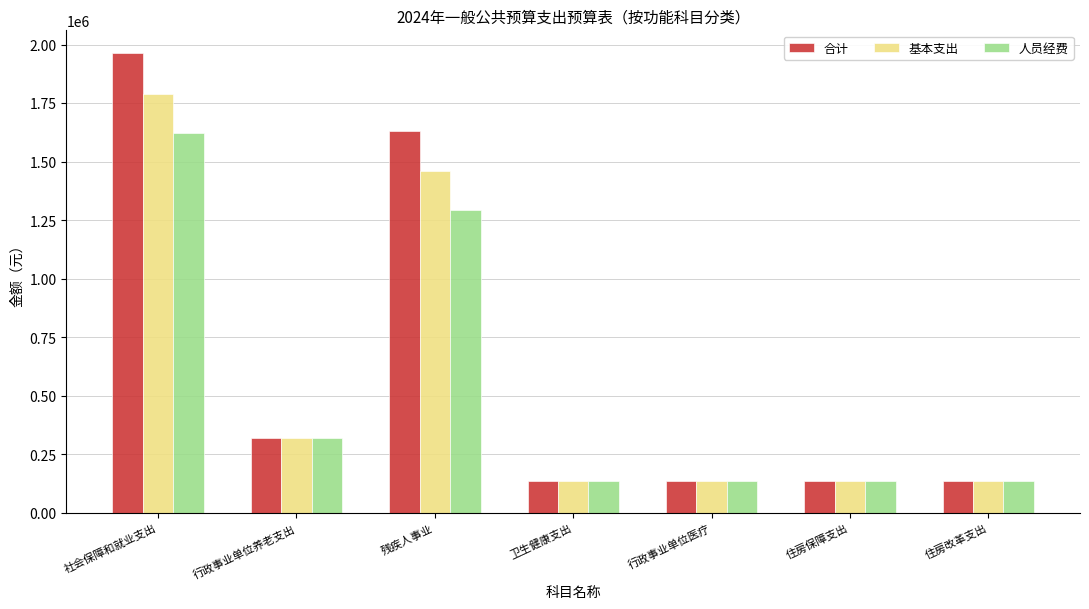

At how many categories does at least one series exceed 1810621?

1